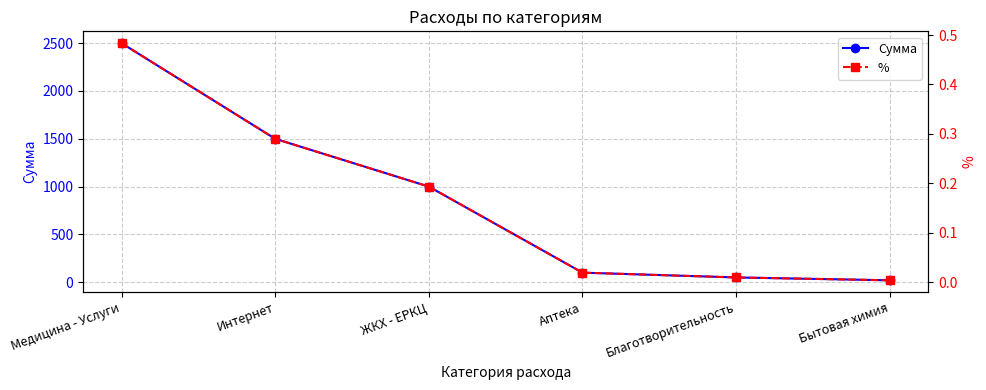

At which label does Сумма first exceed 1000?

Медицина - Услуги